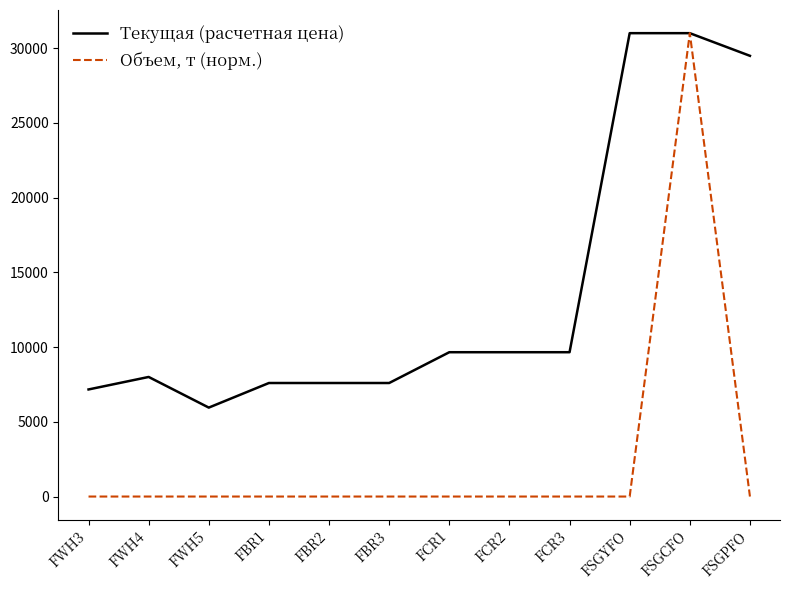

Reading left to right, list all the values displayed in this chart.

Текущая (расчетная цена): 7163.7	8000.0	5950.0	7595.0	7595.0	7595.0	9654.8	9654.8	9654.8	30998.0	30998.0	29483.0
Объем, т (норм.): 0.0	0.0	0.0	0.0	0.0	0.0	0.0	0.0	0.0	0.0	30998.0	0.0